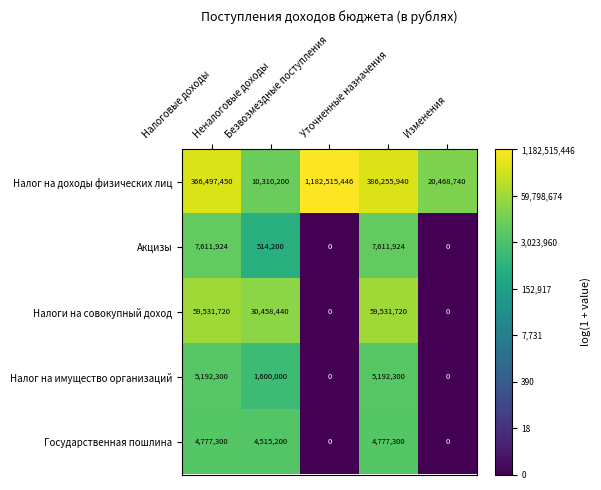

What is the average value of the Налог на имущество организаций series?

2396920